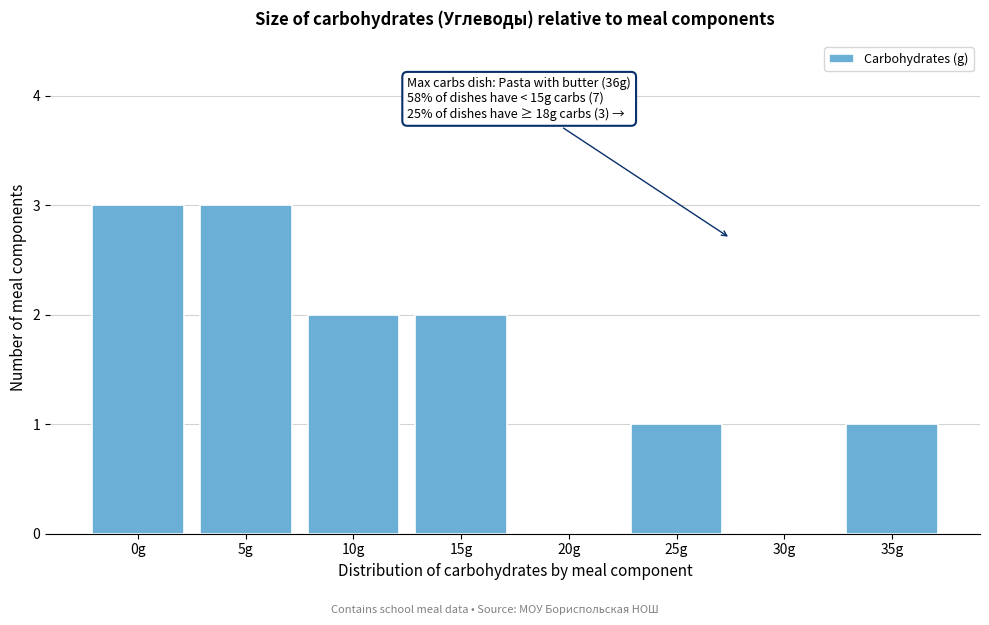

Reading left to right, what are all the values shown in this chart?

0g=3	5g=3	10g=2	15g=2	20g=0	25g=1	30g=0	35g=1